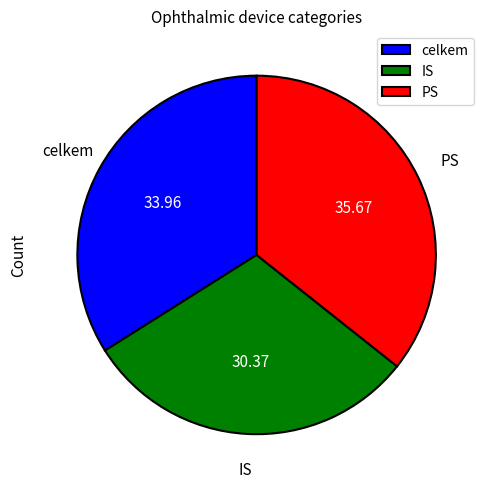

Approximately how many times larger is the value at celkem compared to PS?

1.0